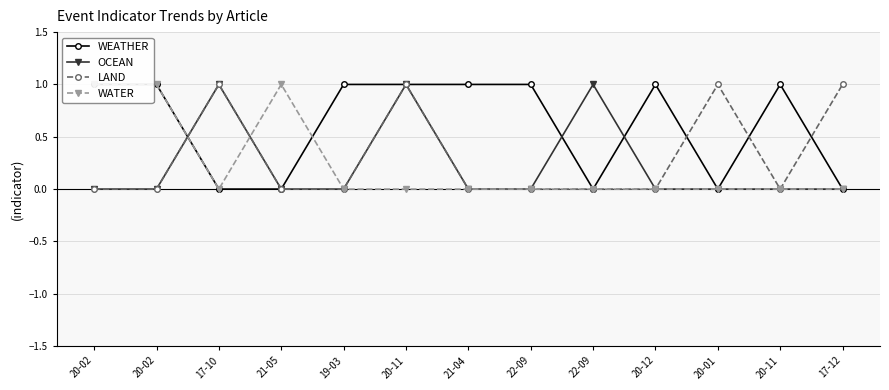

Between 20-02 and 22-09, which series saw the biggest shift?

WATER